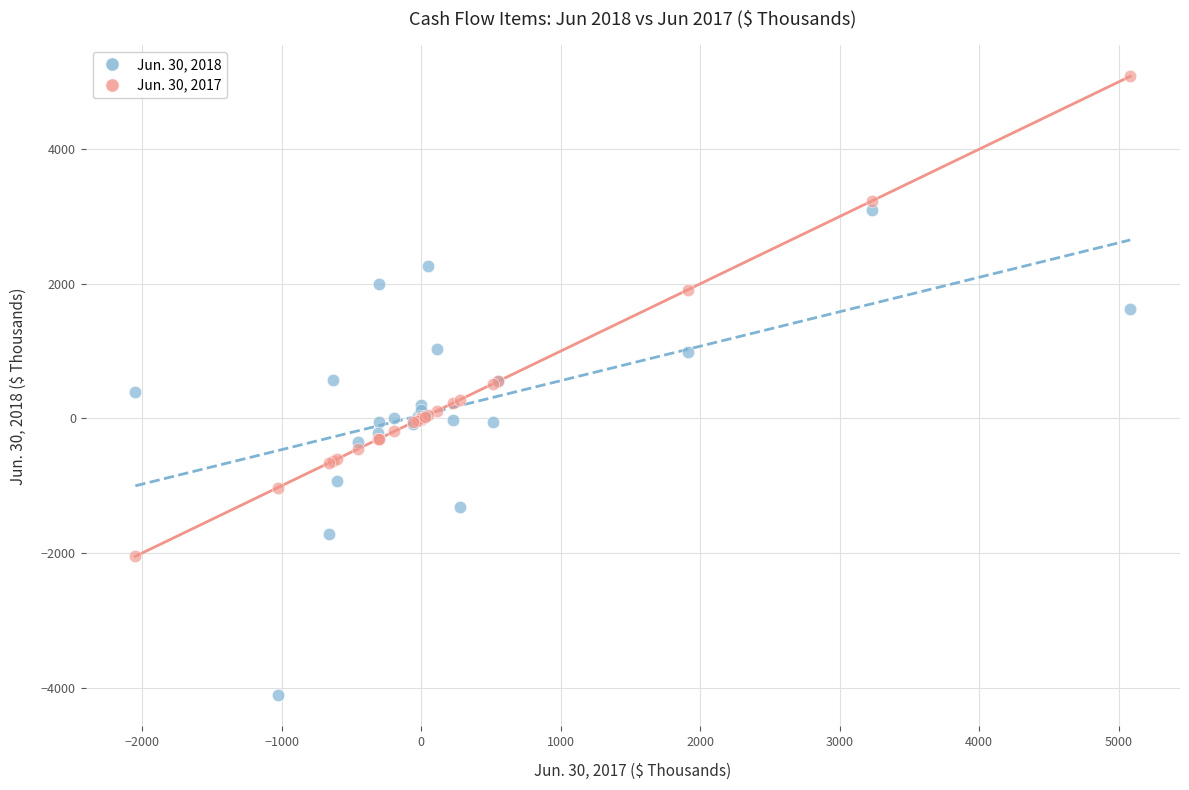

Which series contains the highest Y value?

Jun. 30, 2017